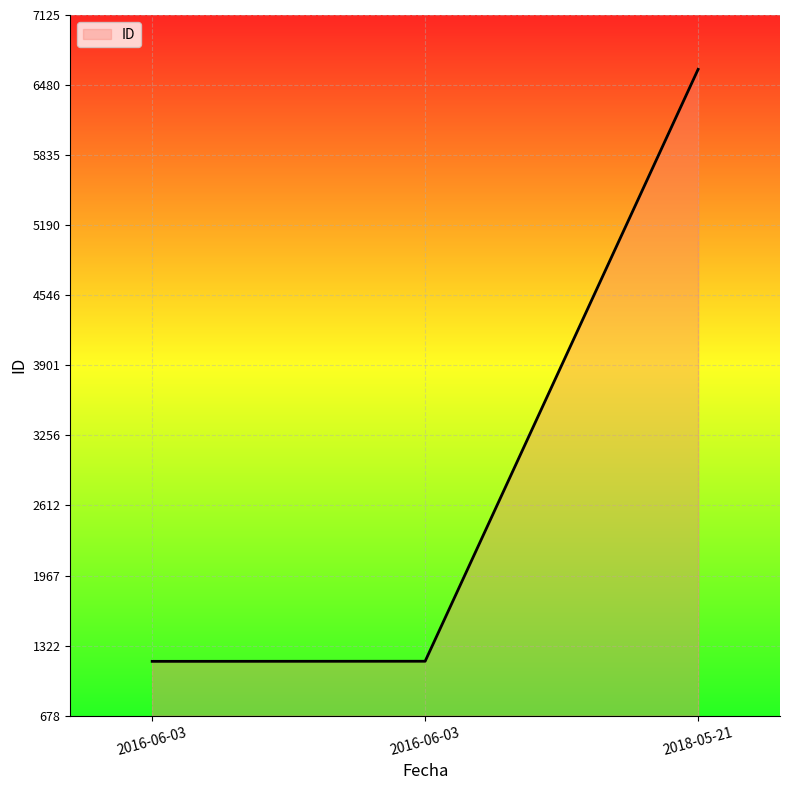

What is the difference between the values at 2016-06-03 and 2018-05-21?

5446